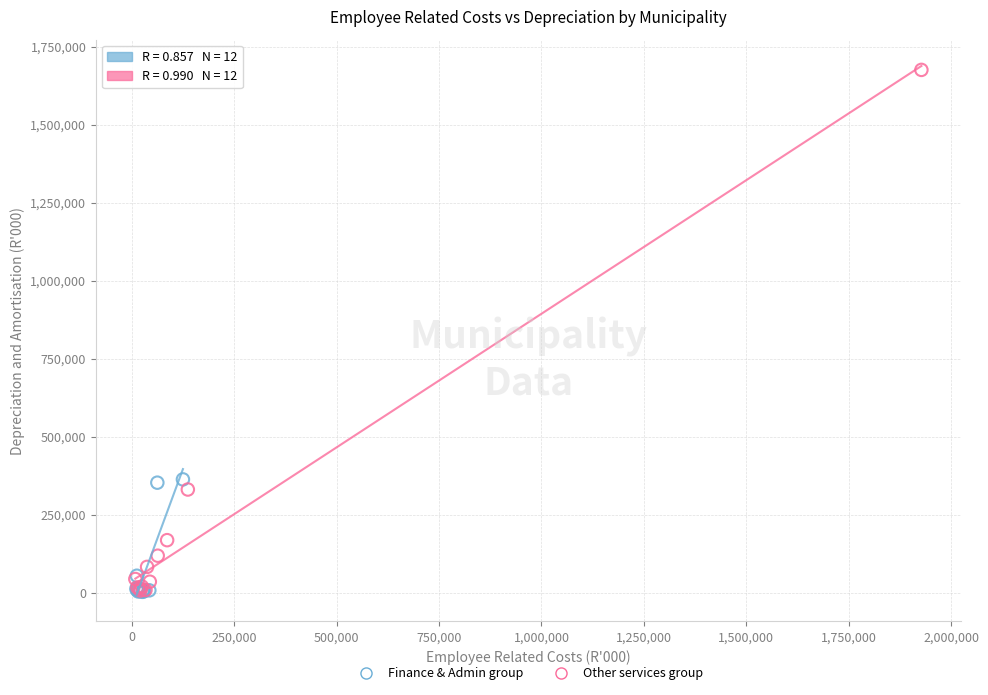

What are all the series names shown in the legend?

Finance & Admin group, Other services group